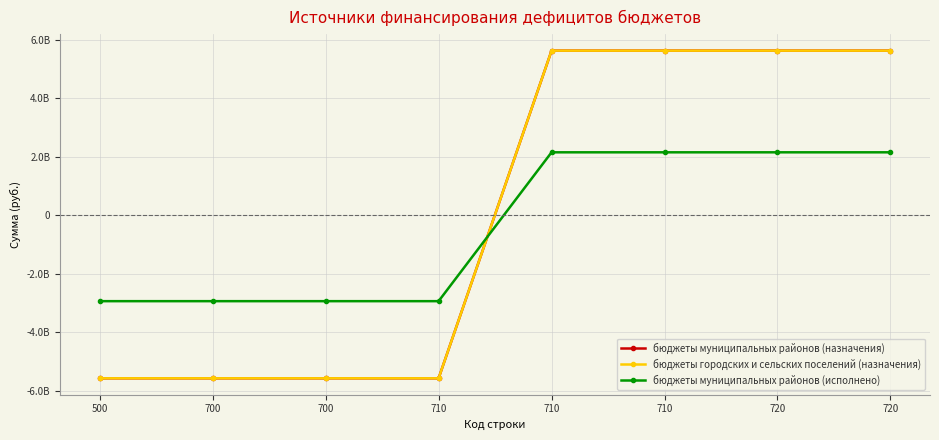

What is the lowest value of the бюджеты муниципальных районов (исполнено) series?

-2935375860